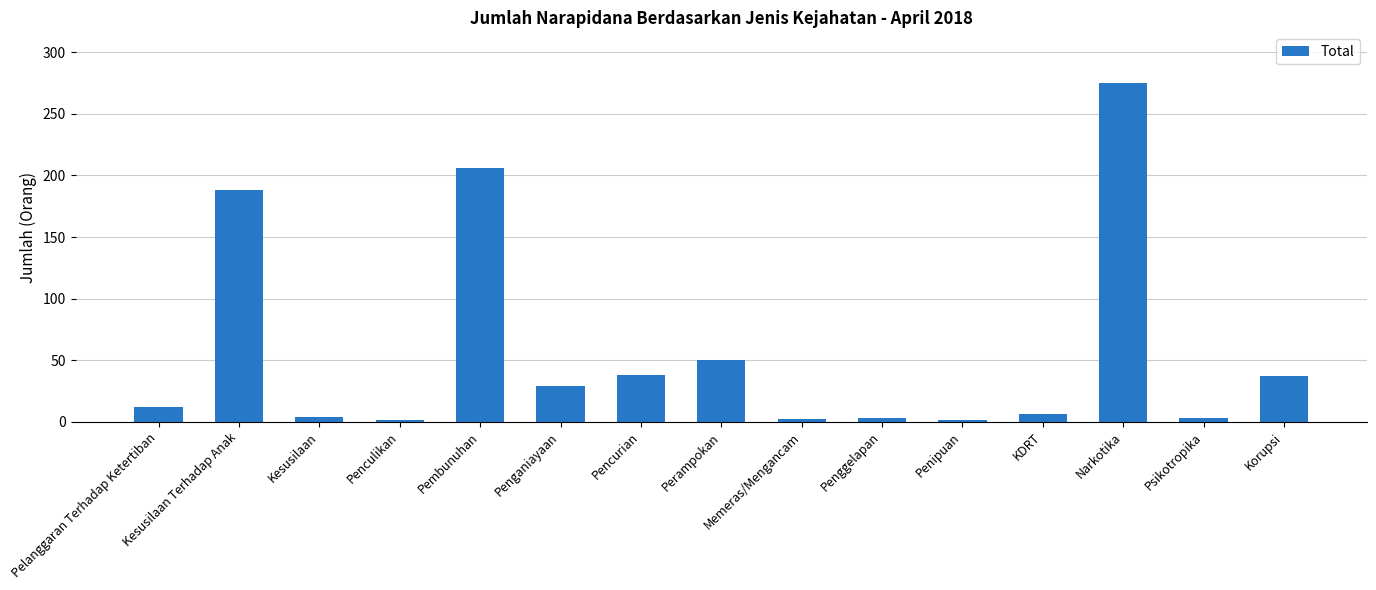

The value at Penculikan is 1. True or false?

True